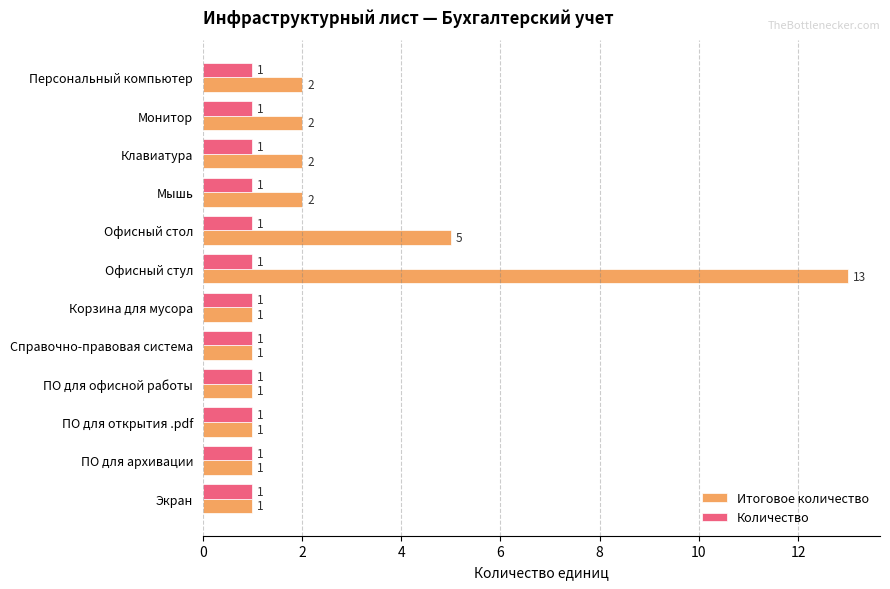

At Клавиатура, list the series in order from largest to smallest.

Итоговое количество, Количество